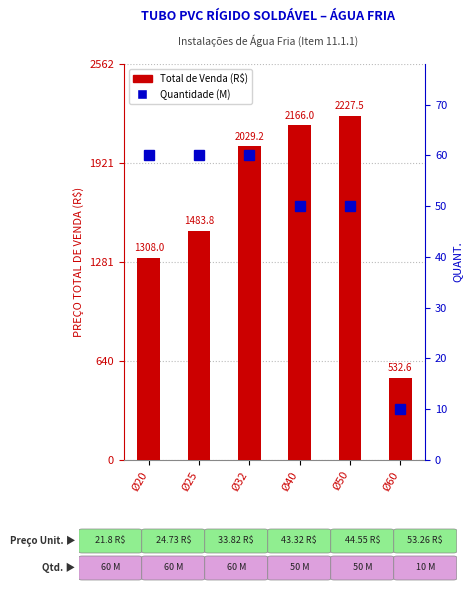

Are the bars grouped side by side (vs. stacked)?

Yes